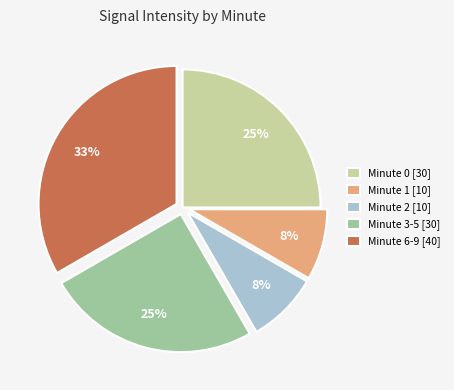

What percentage is the Minute 1 [10] slice, to the nearest percent?

8%